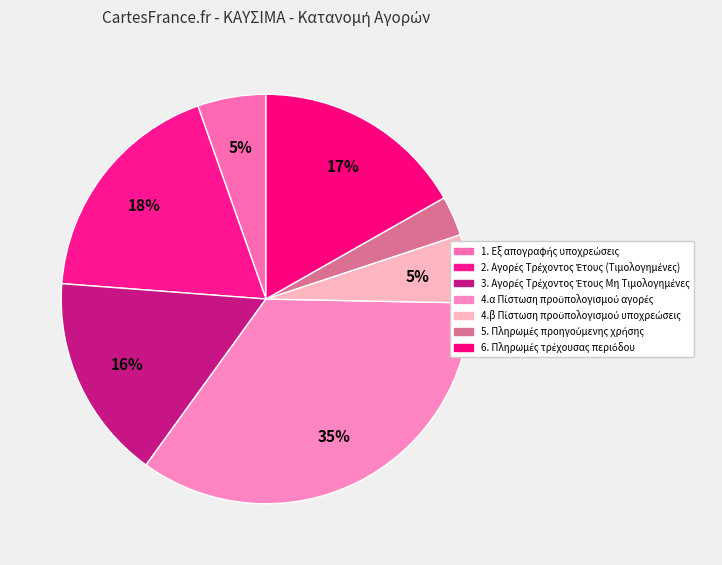

To the nearest percent, what percentage of the pie is 1. Εξ απογραφής υποχρεώσεις?

5%